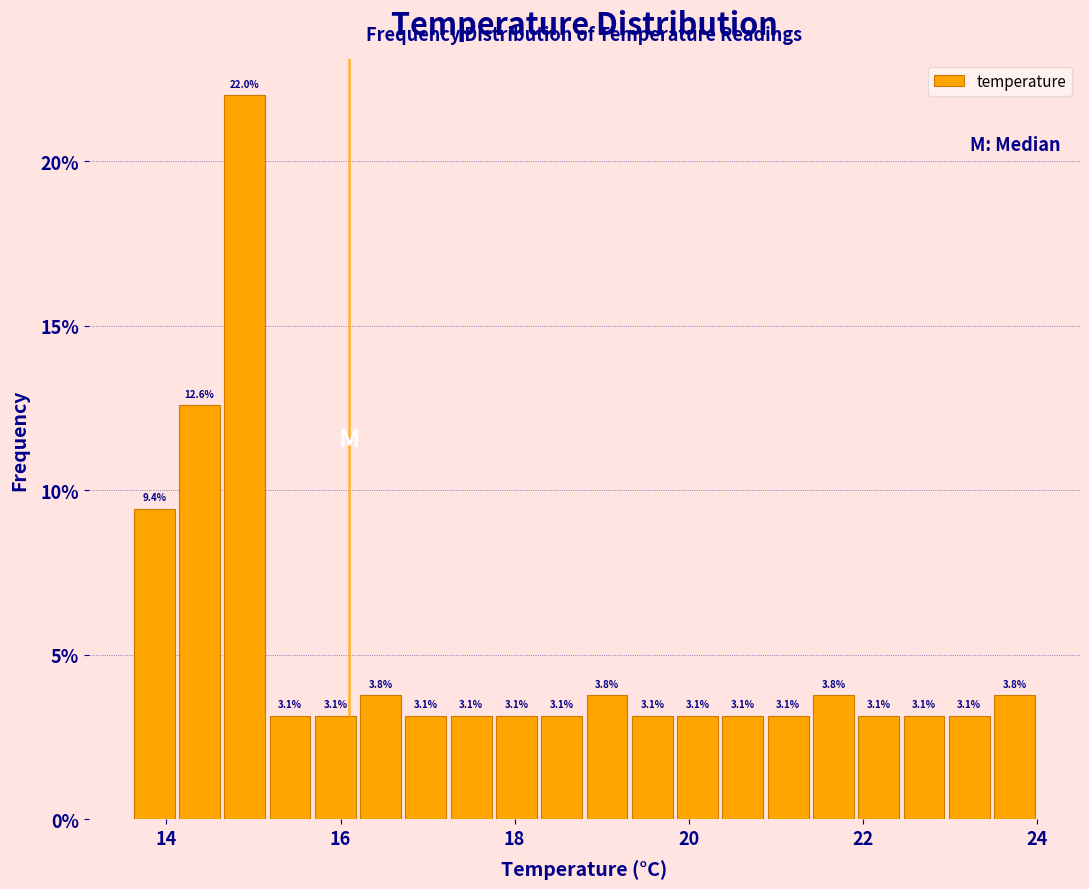

Read against the x-axis, roughly where is the centre of the tallest bar?

15.0